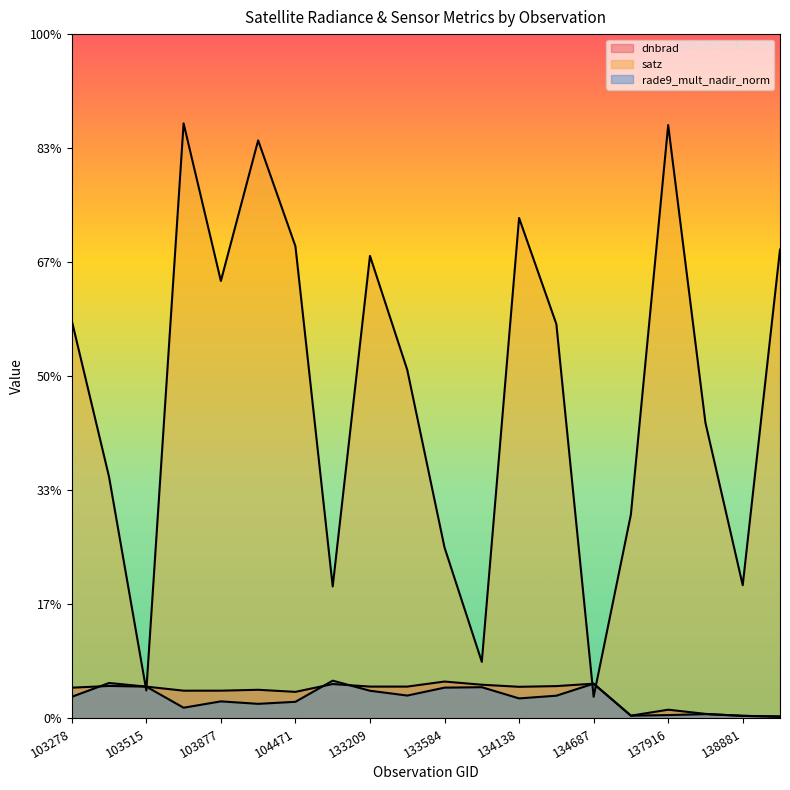

True or false: dnbrad has a value of 1.8 at 133404.

False